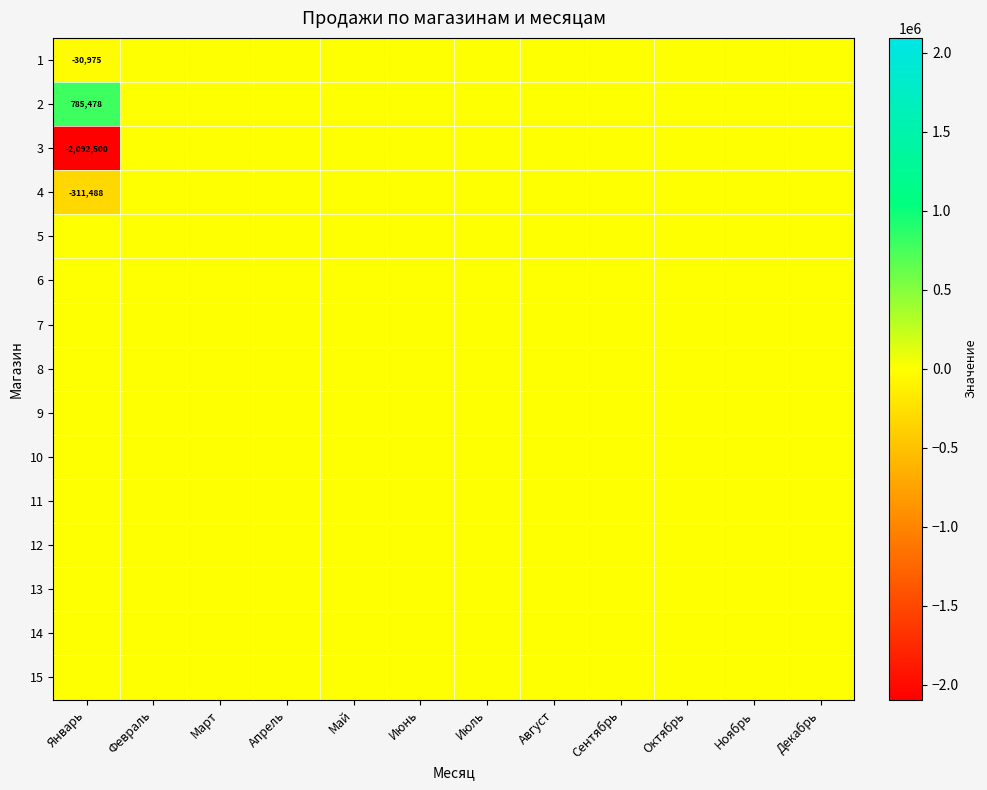

Rank the series at Ноябрь from highest to lowest value.

1, 2, 3, 4, 5, 6, 7, 8, 9, 10, 11, 12, 13, 14, 15